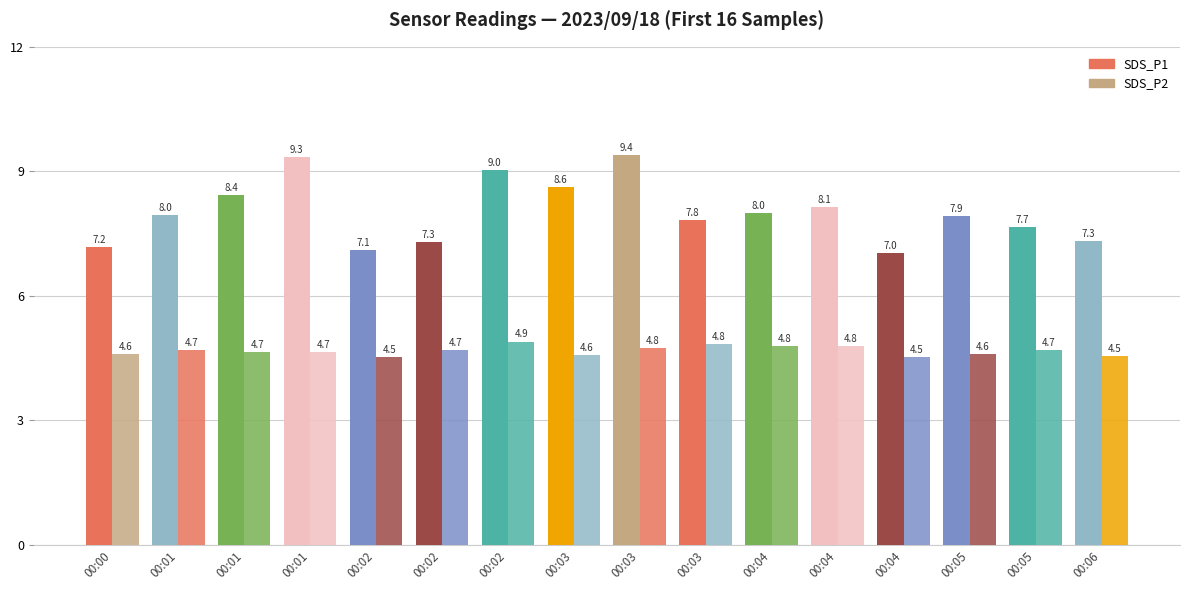

Count the number of categories in the chart.

16